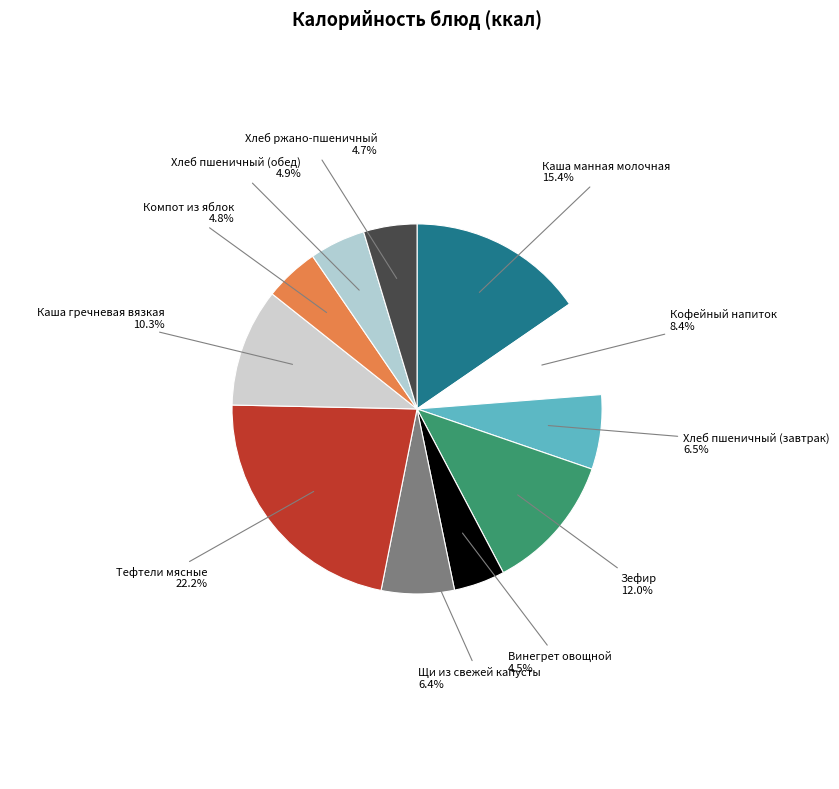

Between Винегрет овощной and Зефир, which is larger?

Зефир